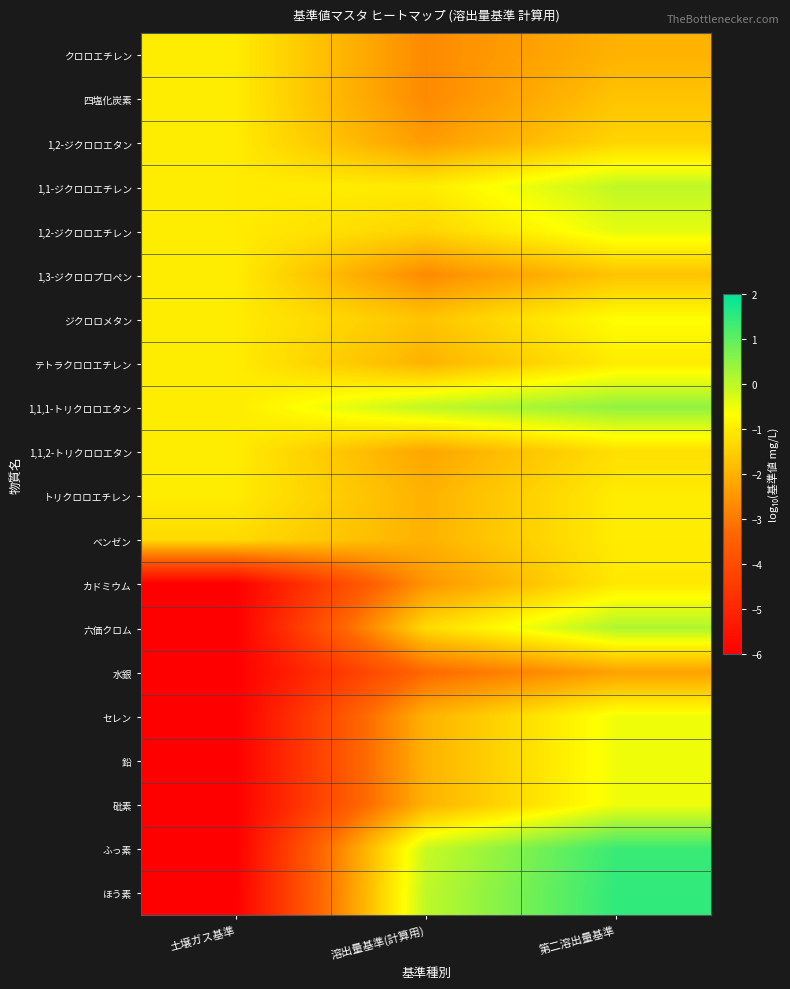

Count the number of data series in this chart.

20